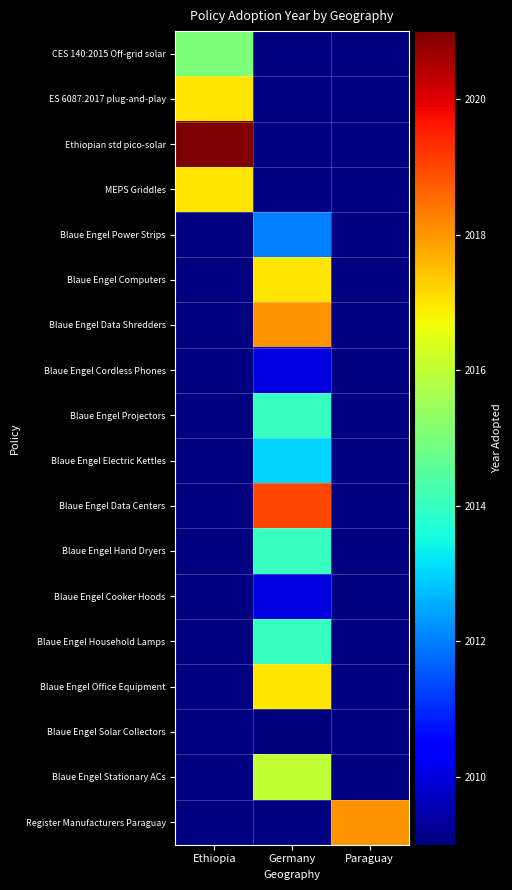

List the series in order of their peak value, highest first.

Ethiopian std pico-solar, MEPS Griddles, Blaue Engel Power Strips, Blaue Engel Computers, Blaue Engel Data Shredders, Blaue Engel Cordless Phones, Blaue Engel Projectors, Blaue Engel Electric Kettles, Blaue Engel Data Centers, Blaue Engel Hand Dryers, Blaue Engel Cooker Hoods, Blaue Engel Household Lamps, Blaue Engel Office Equipment, Blaue Engel Solar Collectors, Blaue Engel Stationary ACs, Register Manufacturers Paraguay, ES 6087:2017 plug-and-play, CES 140:2015 Off-grid solar